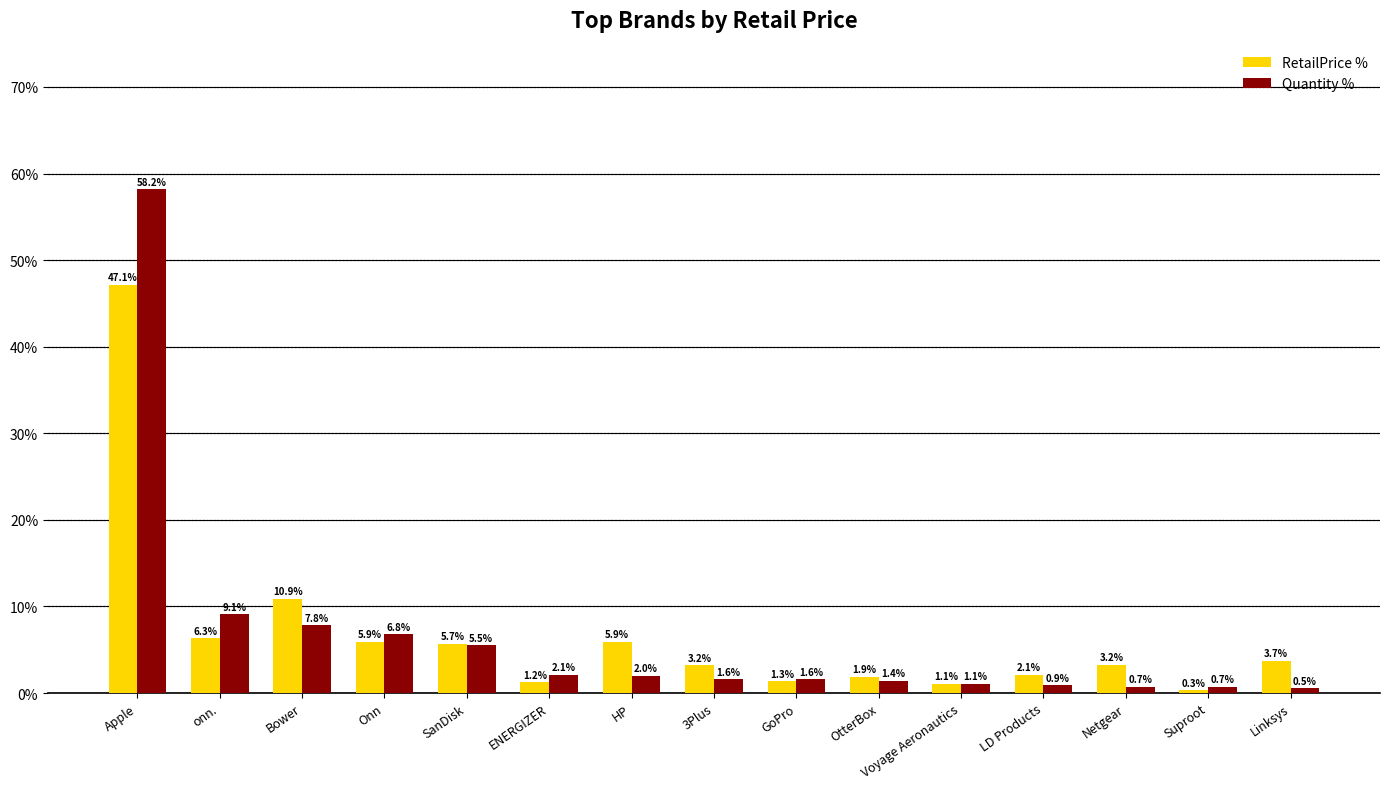

Reading right to left, what are all the values shown in this chart?

RetailPrice %: Linksys=3.7	Suproot=0.3	Netgear=3.2	LD Products=2.1	Voyage Aeronautics=1.1	OtterBox=1.9	GoPro=1.3	3Plus=3.2	HP=5.9	ENERGIZER=1.2	SanDisk=5.7	Onn=5.9	Bower=10.9	onn.=6.3	Apple=47.1
Quantity %: Linksys=0.5	Suproot=0.7	Netgear=0.7	LD Products=0.9	Voyage Aeronautics=1.1	OtterBox=1.4	GoPro=1.6	3Plus=1.6	HP=2.0	ENERGIZER=2.1	SanDisk=5.5	Onn=6.8	Bower=7.8	onn.=9.1	Apple=58.2